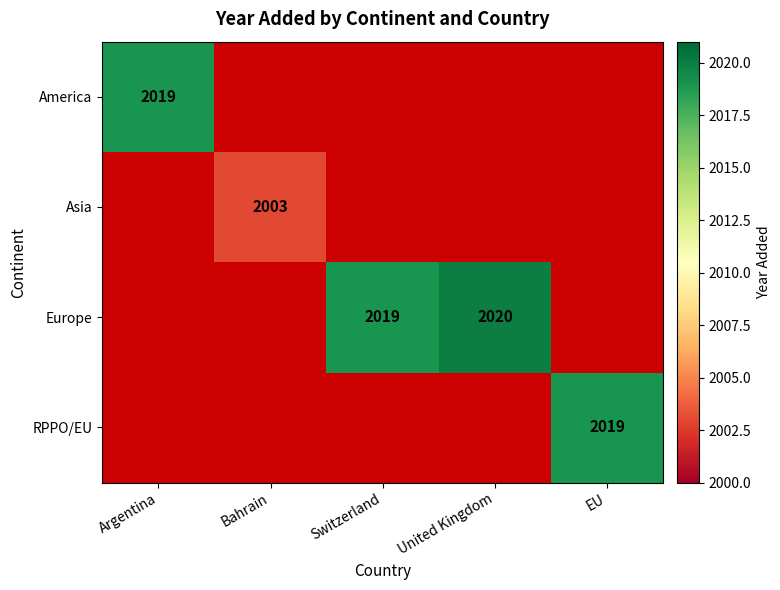

At how many categories does at least one series exceed 2006?

4